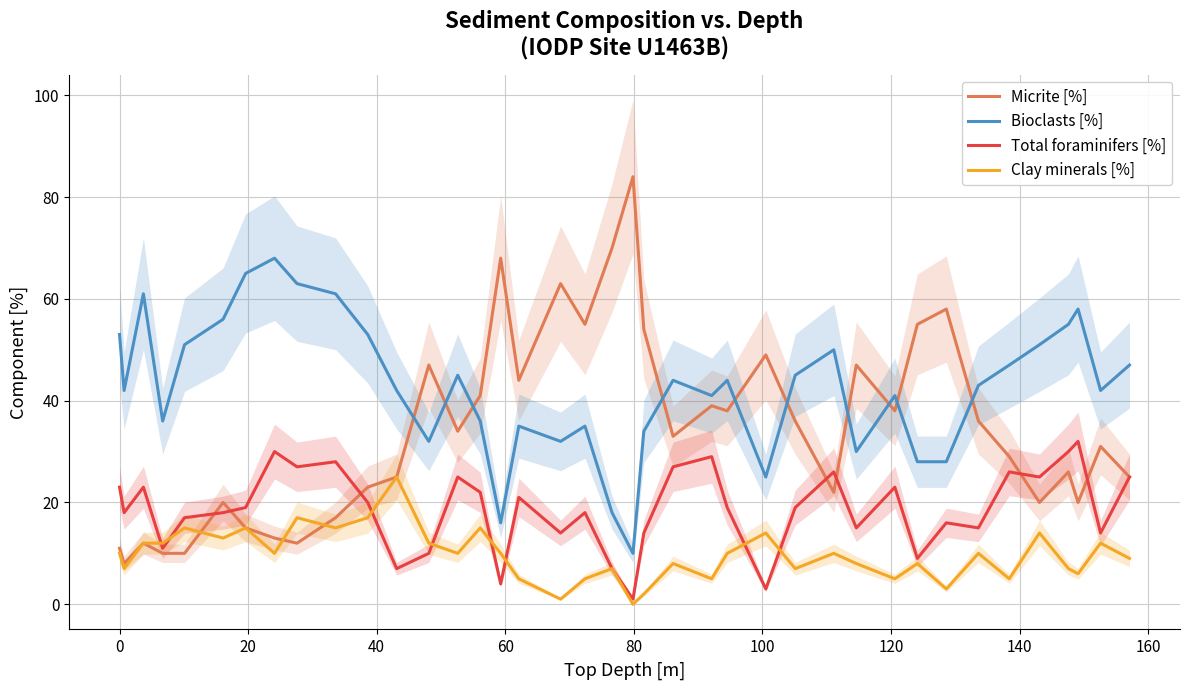

What is the maximum value for Clay minerals [%]?

25